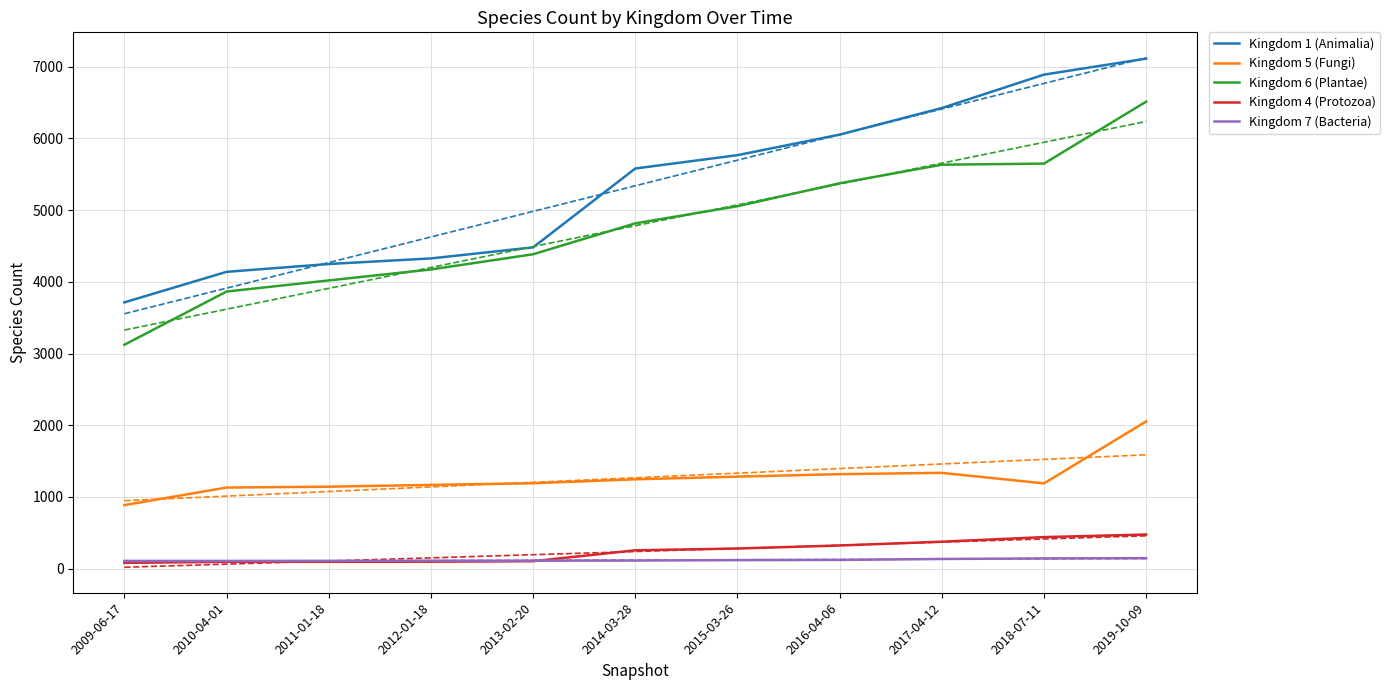

What position from the right is 2012-01-18?

8